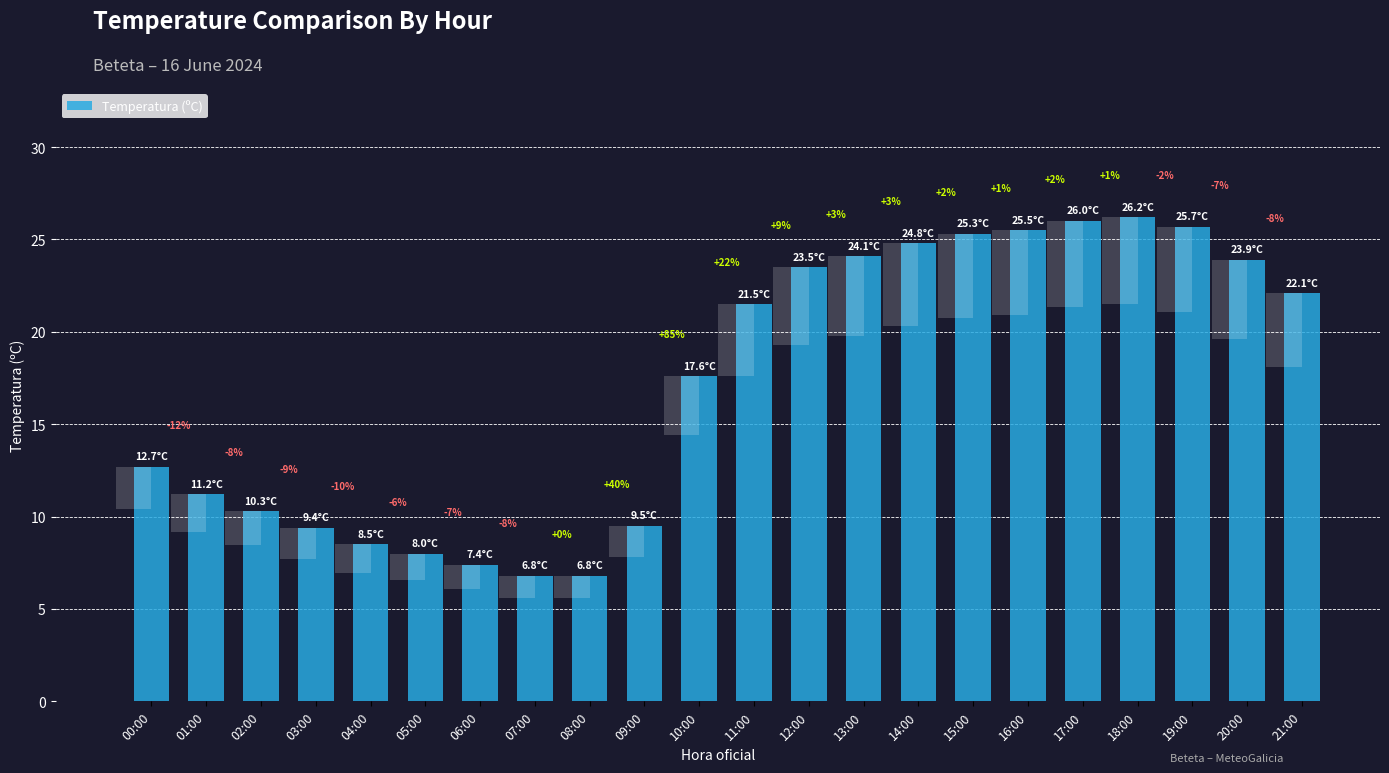

What is the label of the 7th bar from the left?

06:00